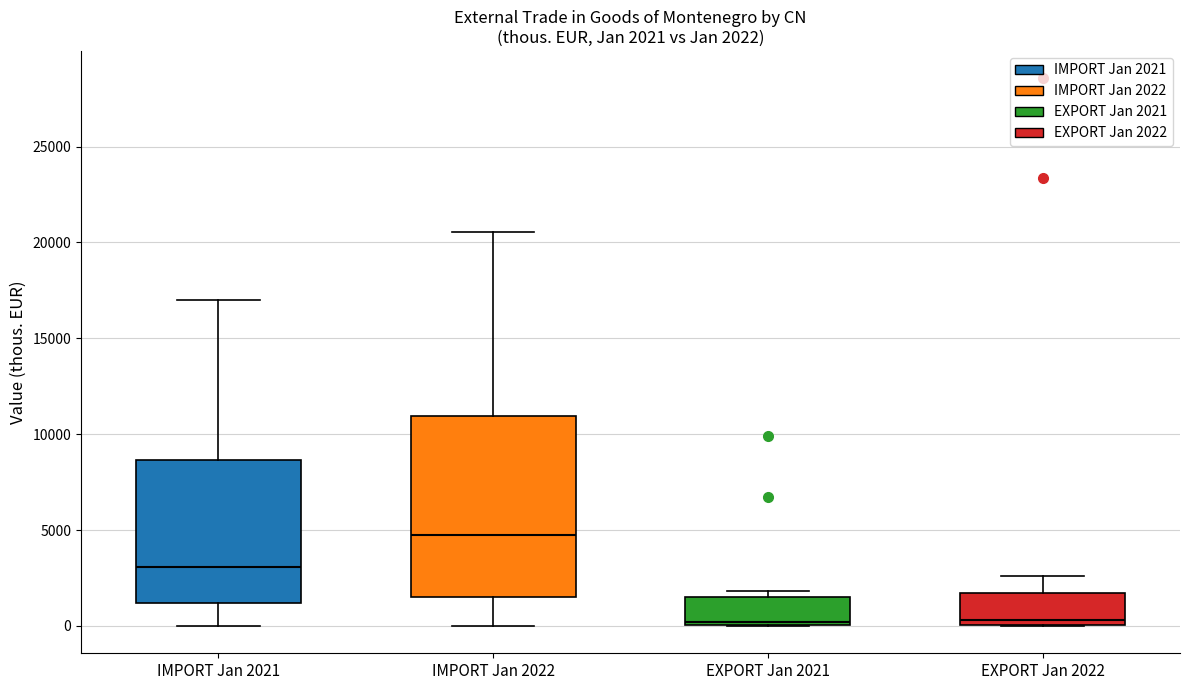

Comparing the boxes themselves (not the whiskers), which one is the tallest?

IMPORT Jan 2022